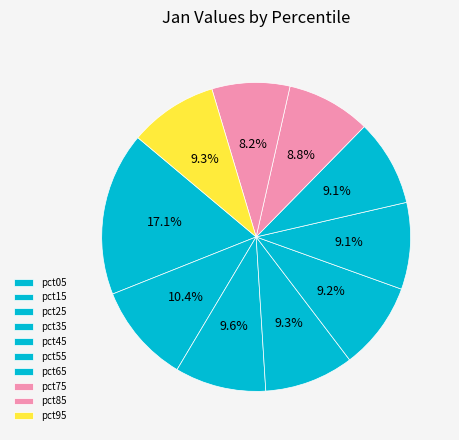

To the nearest percent, what percentage of the pie is pct05?

17%